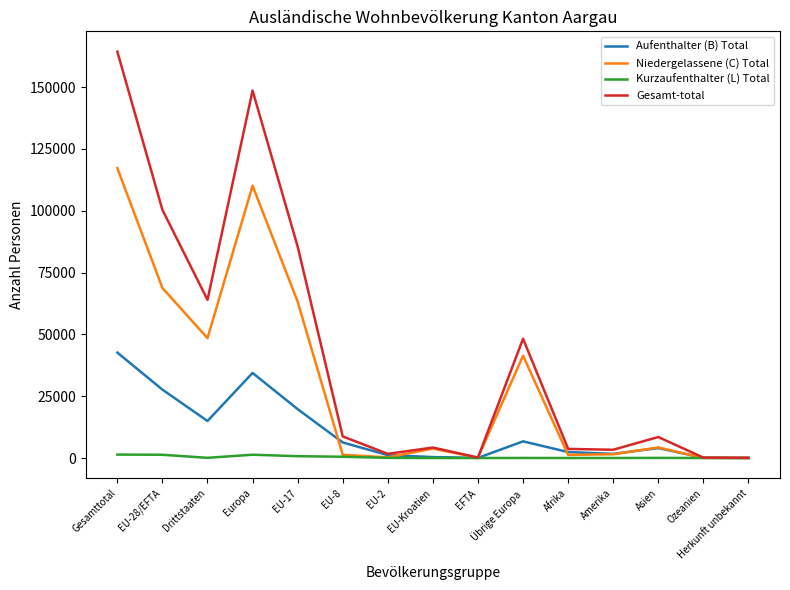

What is the difference between the Aufenthalter (B) Total values at Afrika and EFTA?

2358